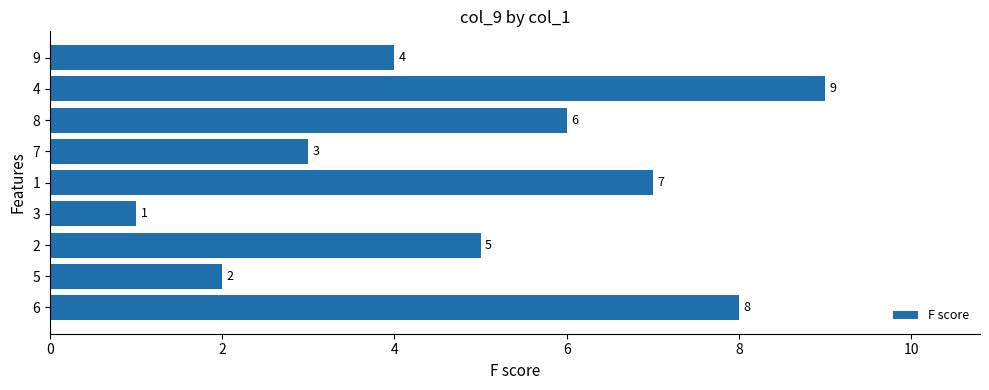

What is the change in value from 1 to 4?

+2